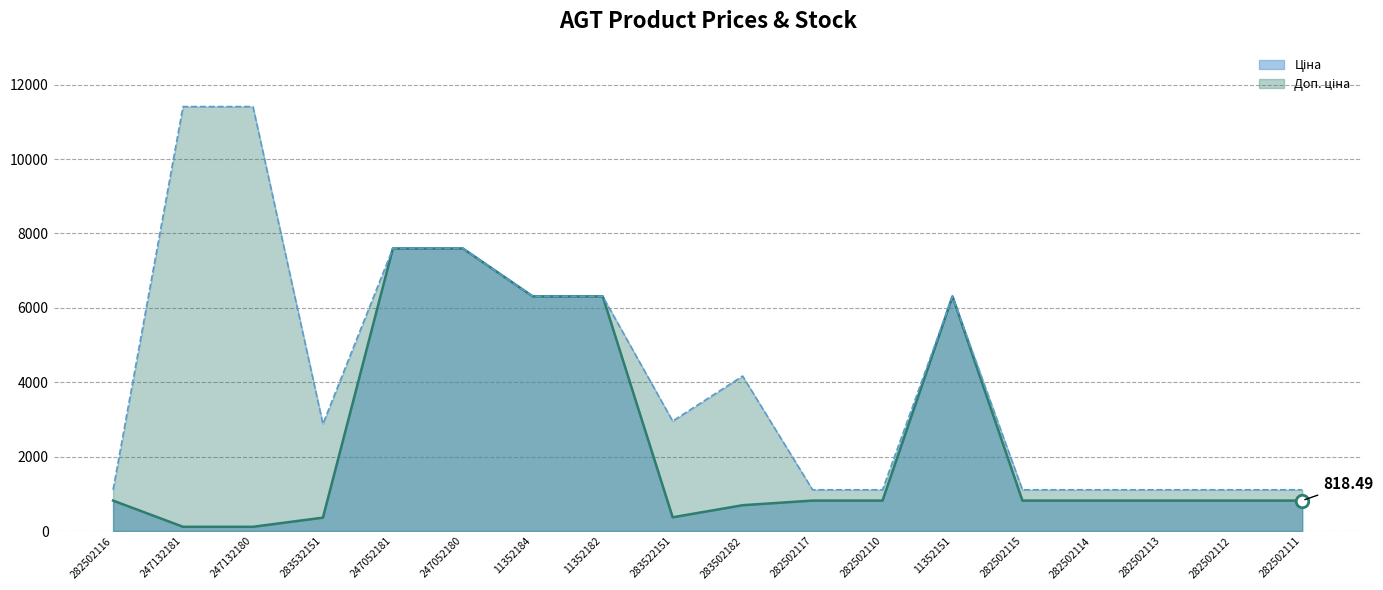

At which category is the sum across all series the highest?

247052181